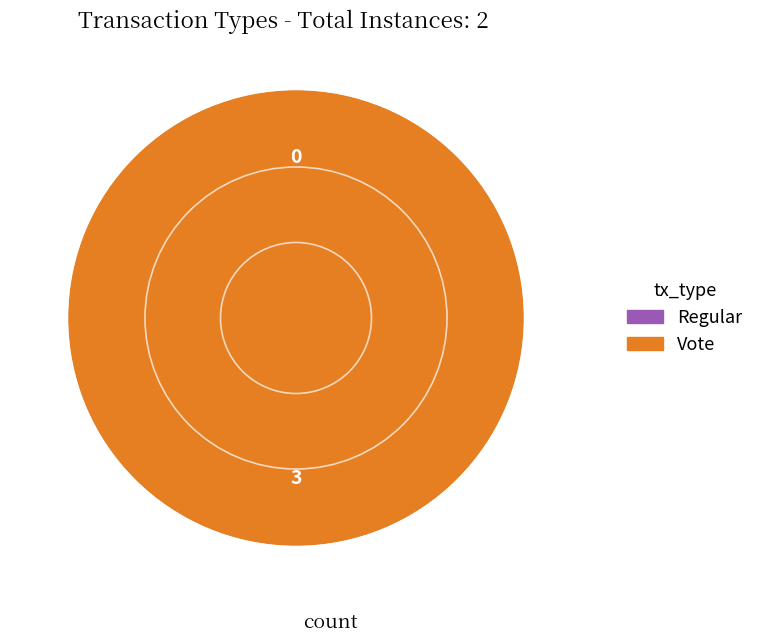

How many segments does this pie chart have?

2